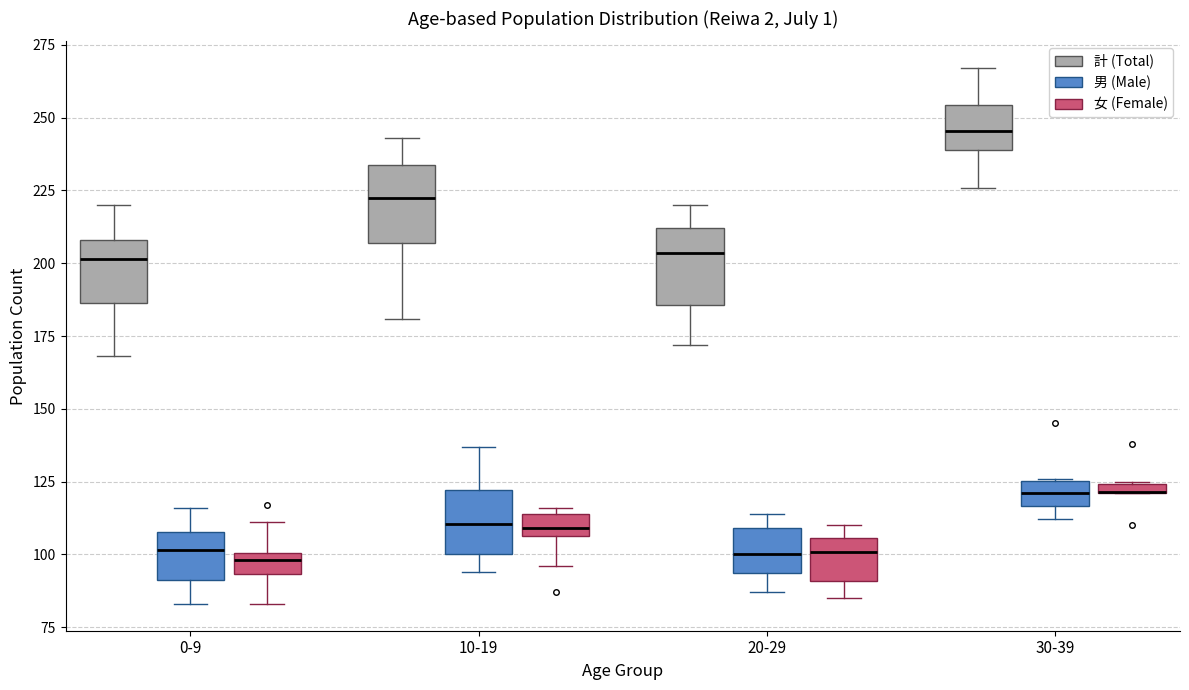

Where is the lower edge of the box for 20-29 (計 (Total)) on the y-axis? The values are not printed on the chart, so give them approximately, as read against the axis.

185